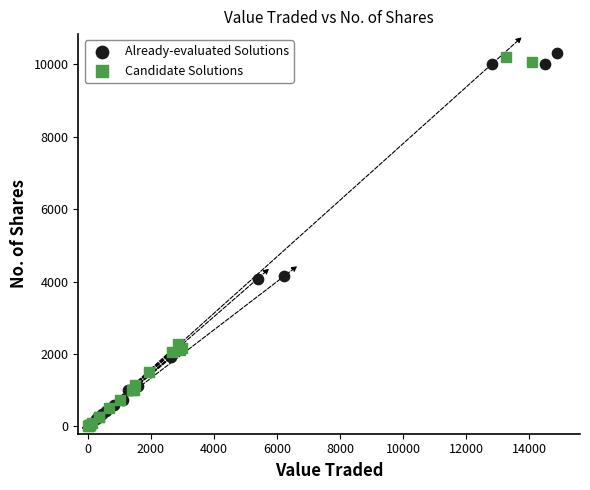

What are all the series names shown in the legend?

Already-evaluated Solutions, Candidate Solutions